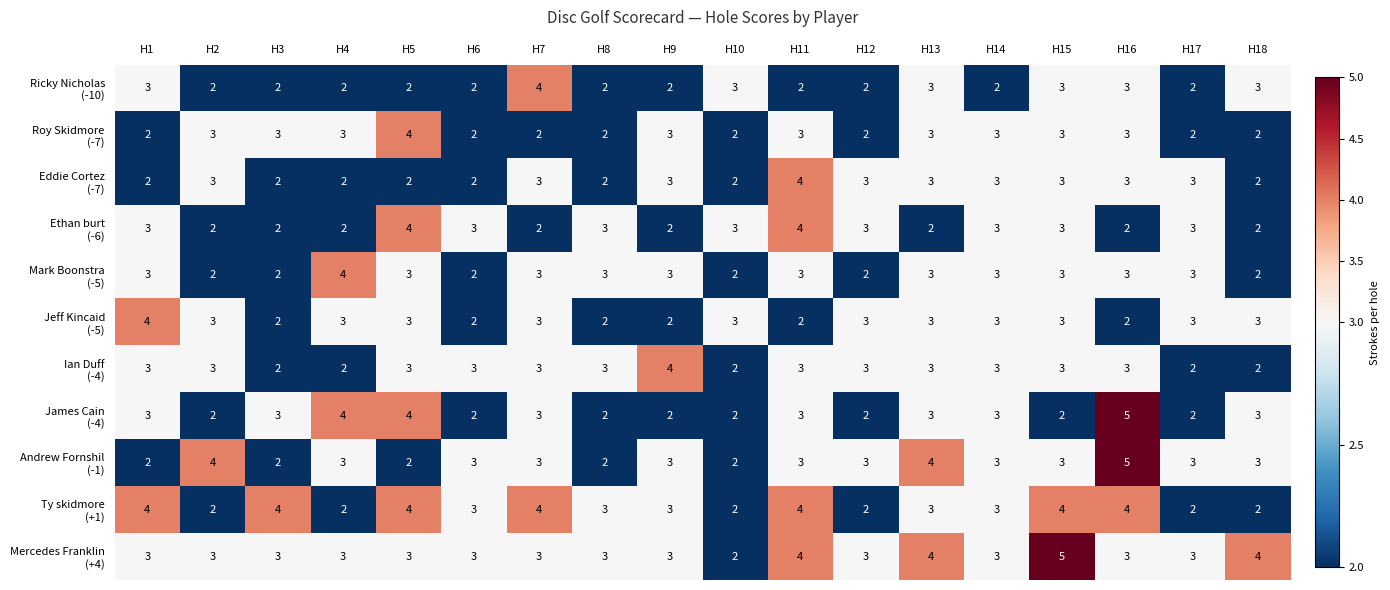

At which category is the sum across all series the highest?

H16